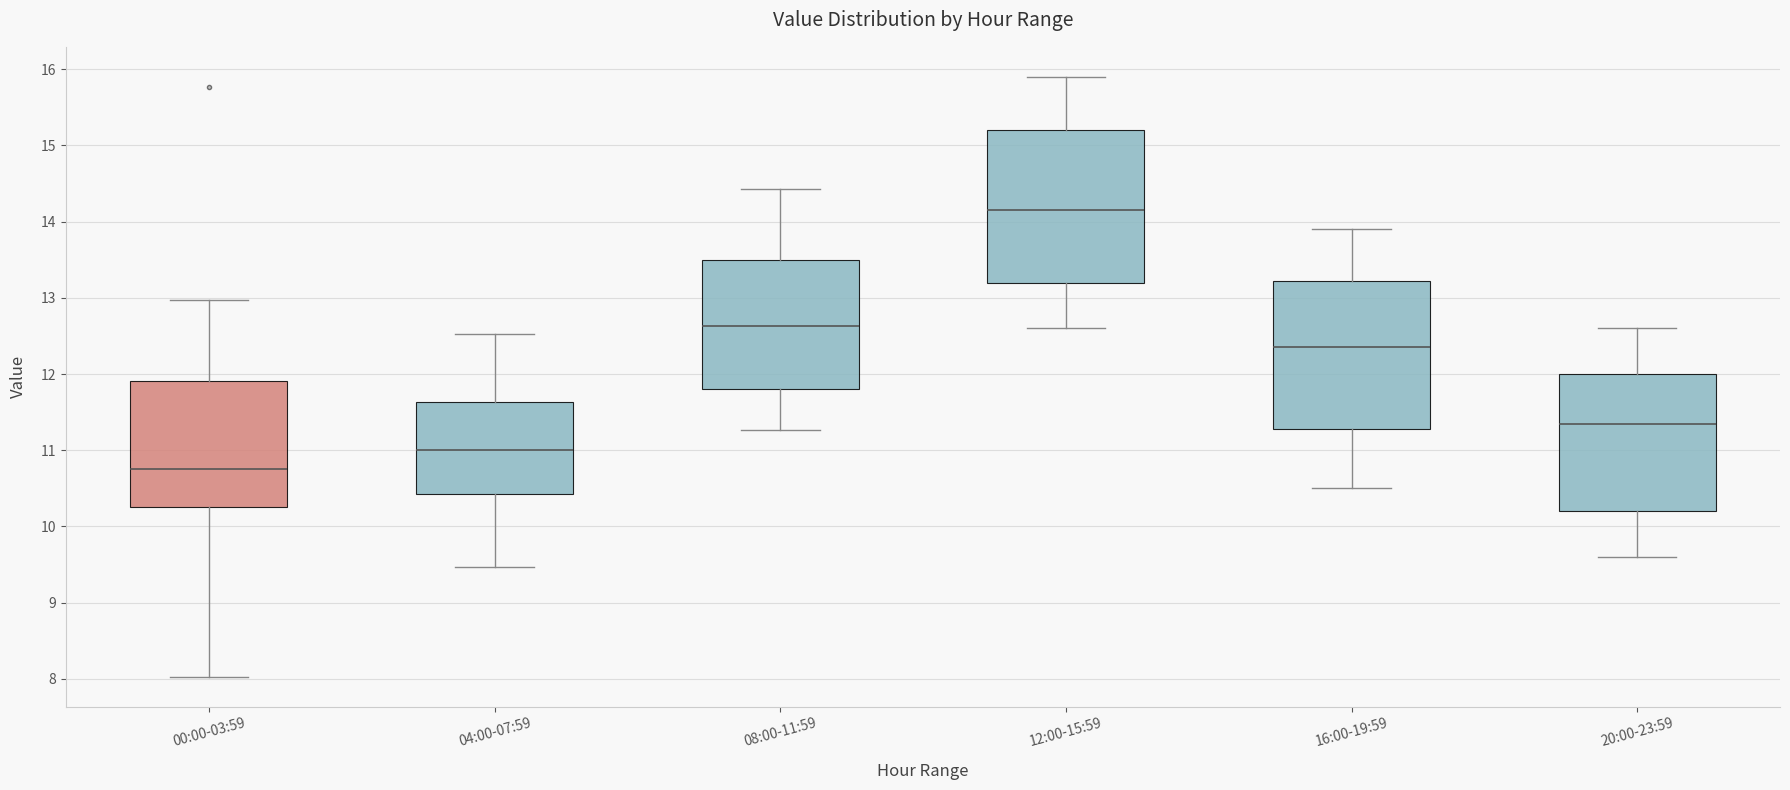

Which box has the highest median line?

12:00-15:59